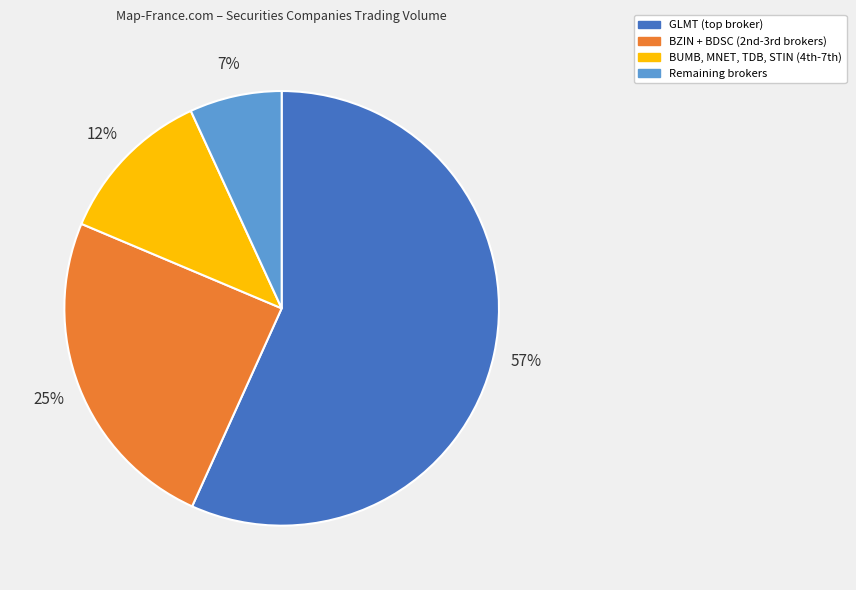

To the nearest percent, what is the average slice percentage?

25%